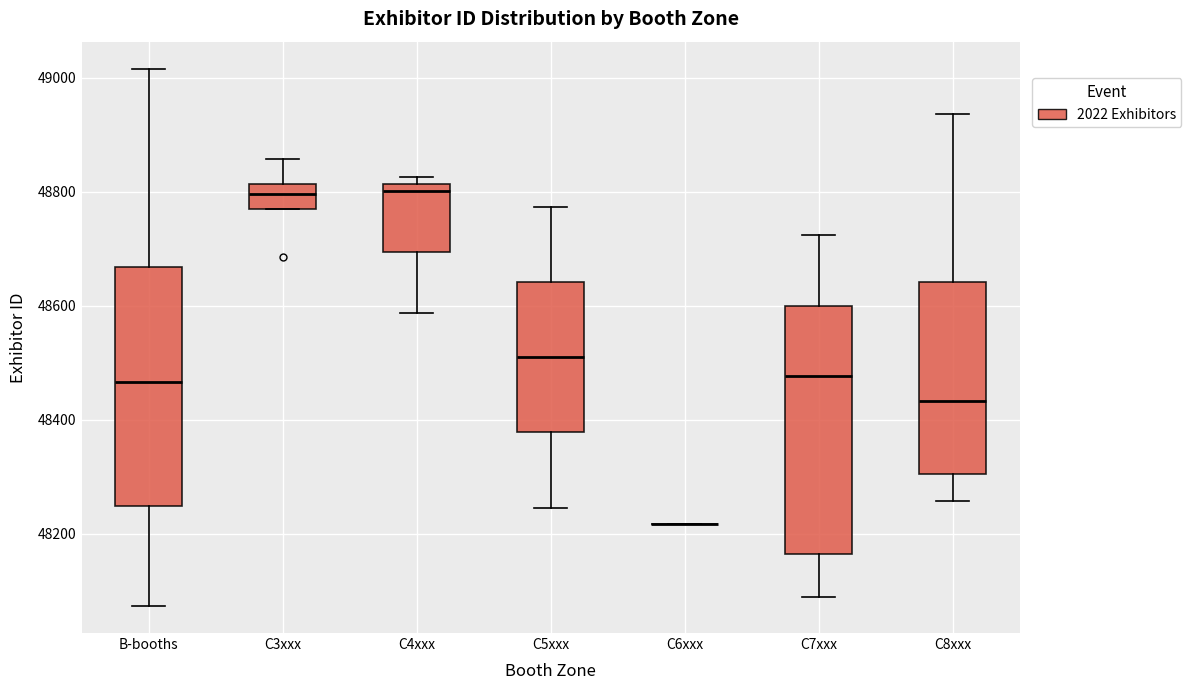

Reading left to right, read every box against the y-axis: the position of its median line, the range the box covers, and the ends of its whiskers. The values are not printed on the chart, so give them approximately, as read against the axis.

B-booths: median 48460, box 48240 to 48660, whiskers 48080 to 49020
C3xxx: median 48800, box 48760 to 48820, whiskers 48760 to 48860
C4xxx: median 48800, box 48700 to 48820, whiskers 48580 to 48820 (just above the box's upper edge)
C5xxx: median 48520, box 48380 to 48640, whiskers 48240 to 48780
C6xxx: box collapsed to a line at 48220, whiskers 48220 to 48220
C7xxx: median 48480, box 48160 to 48600, whiskers 48080 to 48720
C8xxx: median 48440, box 48300 to 48640, whiskers 48260 to 48940